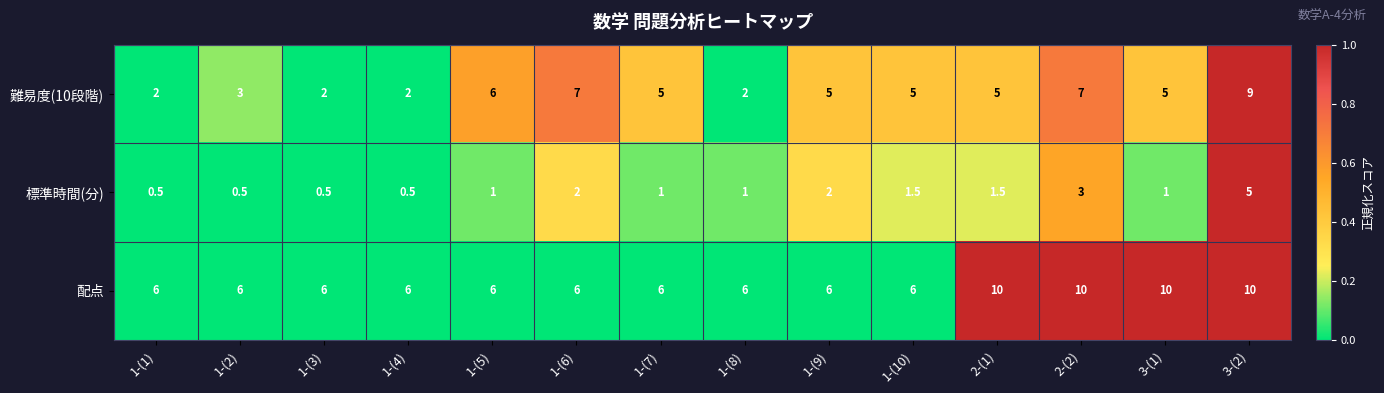

Read the 難易度(10段階) value at 1-(10).

5.0